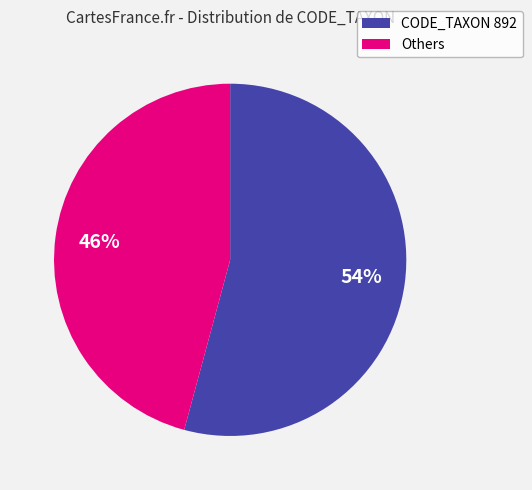

Which has a higher value, Others or CODE_TAXON 892?

CODE_TAXON 892